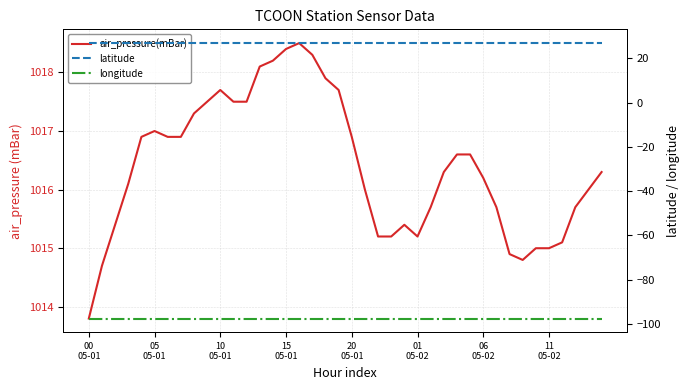

Reading right to left, what are all the values shown in this chart?

air_pressure(mBar): 1016.3	1016.0	1015.7	1015.1	1015.0	1015.0	1014.8	1014.9	1015.7	1016.2	1016.6	1016.6	1016.3	1015.7	1015.2	1015.4	1015.2	1015.2	1016.0	1016.9	1017.7	1017.9	1018.3	1018.5	1018.4	1018.2	1018.1	1017.5	1017.5	1017.7	1017.5	1017.3	1016.9	1016.9	1017.0	1016.9	1016.1	1015.4	1014.7	1013.8
latitude: 26.8	26.8	26.8	26.8	26.8	26.8	26.8	26.8	26.8	26.8	26.8	26.8	26.8	26.8	26.8	26.8	26.8	26.8	26.8	26.8	26.8	26.8	26.8	26.8	26.8	26.8	26.8	26.8	26.8	26.8	26.8	26.8	26.8	26.8	26.8	26.8	26.8	26.8	26.8	26.8
longitude: -97.5	-97.5	-97.5	-97.5	-97.5	-97.5	-97.5	-97.5	-97.5	-97.5	-97.5	-97.5	-97.5	-97.5	-97.5	-97.5	-97.5	-97.5	-97.5	-97.5	-97.5	-97.5	-97.5	-97.5	-97.5	-97.5	-97.5	-97.5	-97.5	-97.5	-97.5	-97.5	-97.5	-97.5	-97.5	-97.5	-97.5	-97.5	-97.5	-97.5